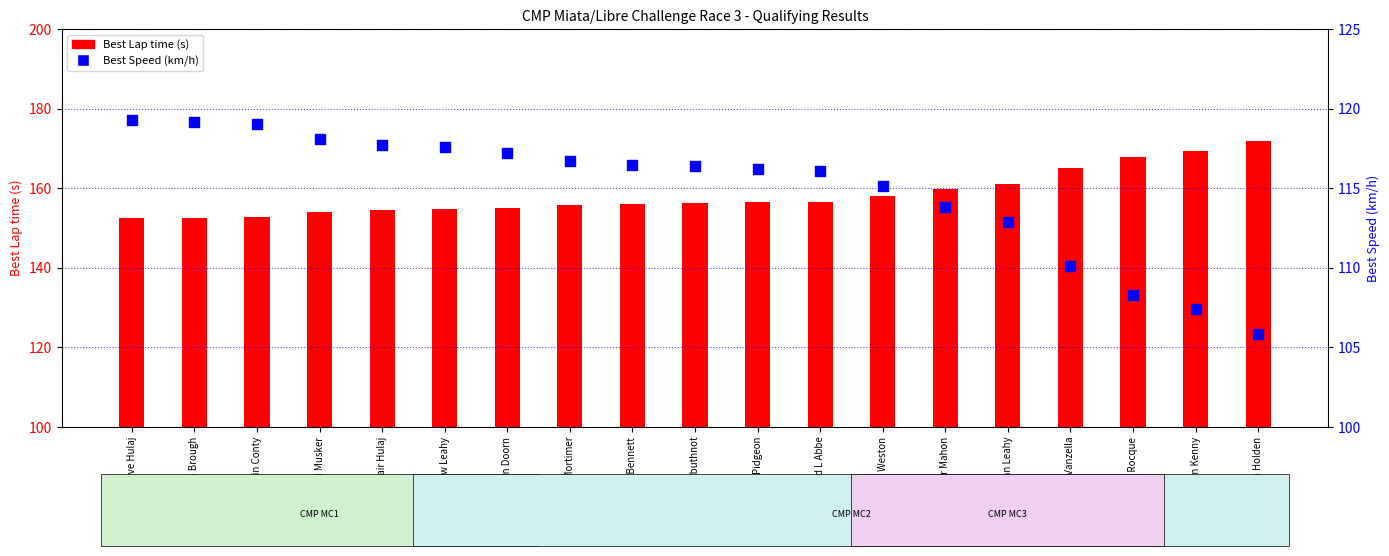

Which series contains the lowest Y value?

Best Speed (km/h)